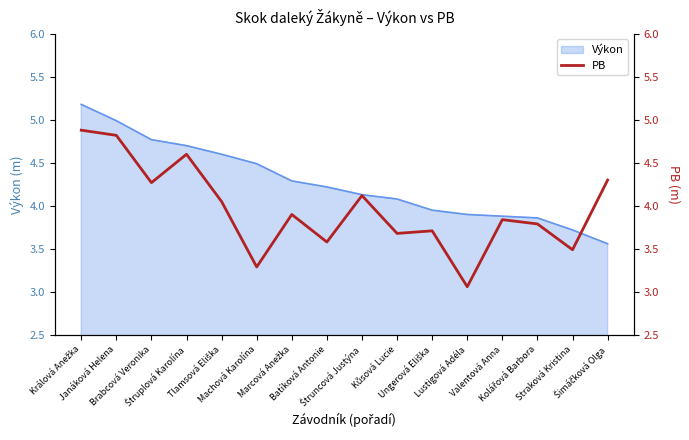

Where is the data nearest to the value 3?

Lustigová Adéla